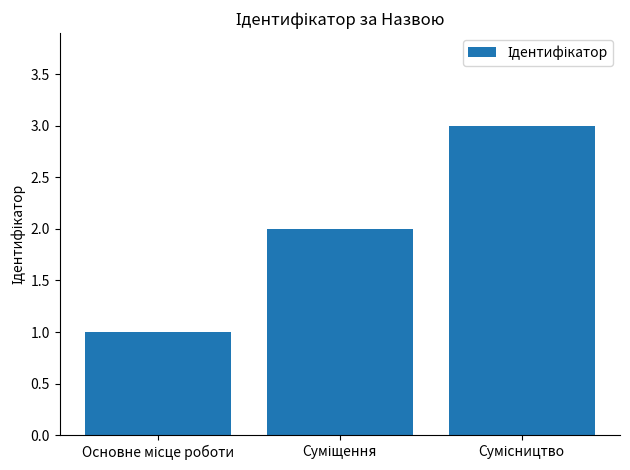

What is the sum of all values?

6